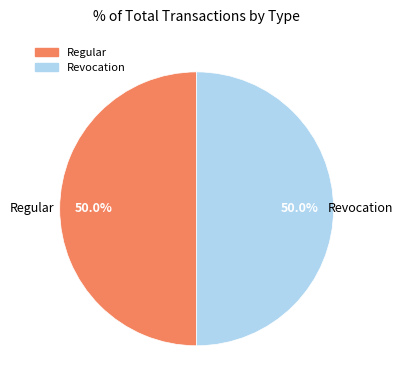

What percentage is the Regular slice, to the nearest percent?

50%